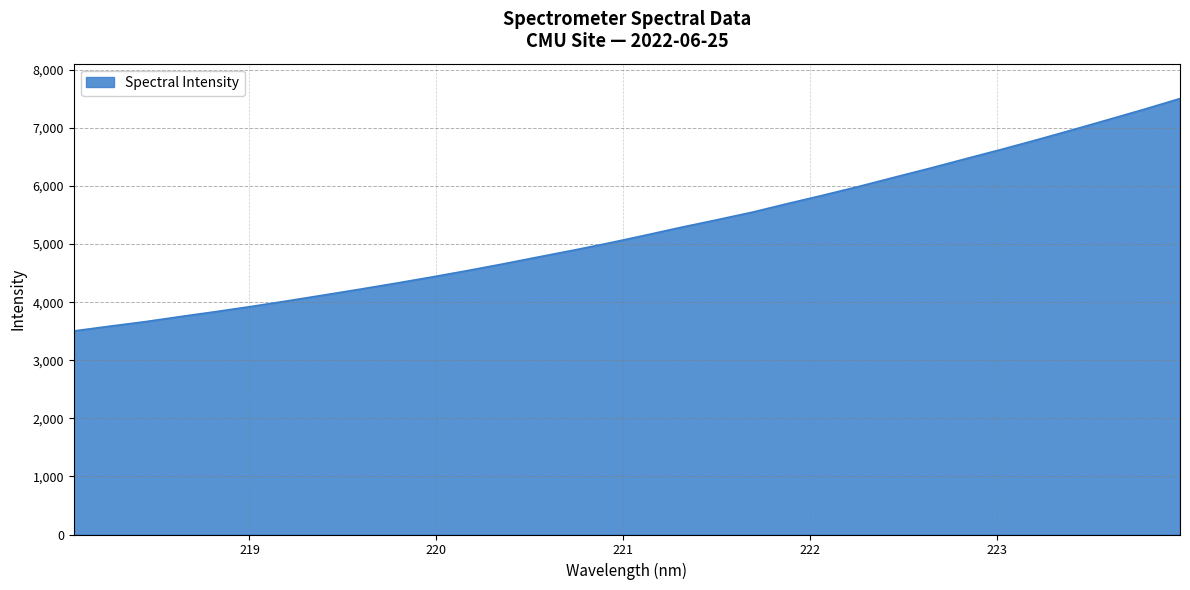

What is the smallest value displayed?

3504.4